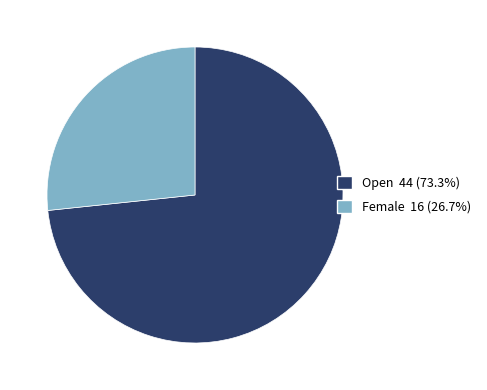

Is it true that Open is 81% of the pie?

False